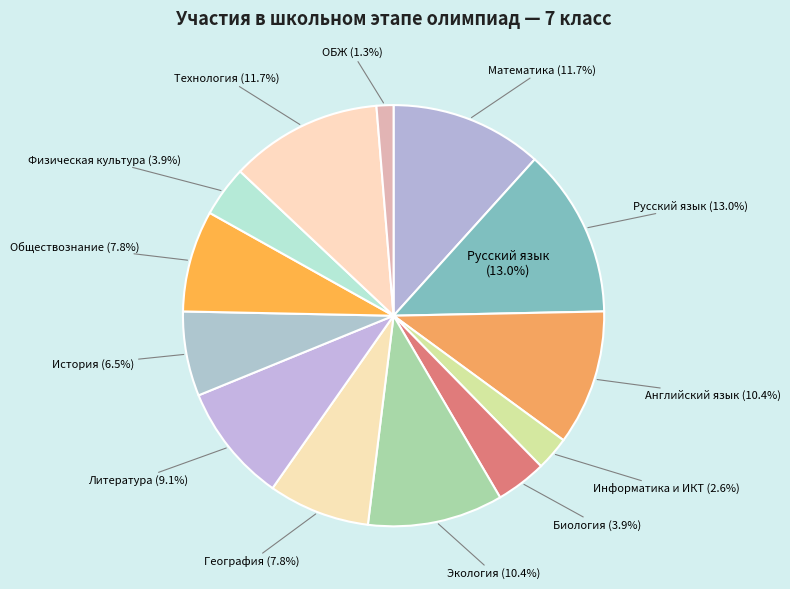

The География slice represents 1% of the pie. True or false?

False